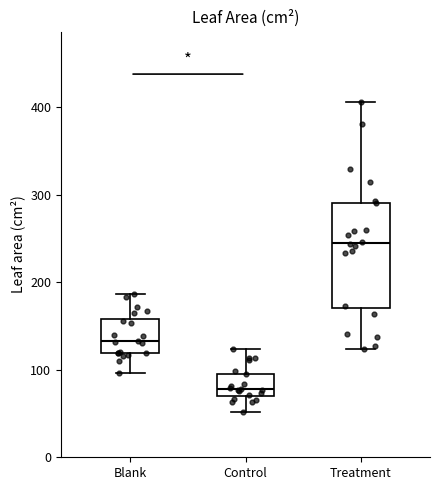

Reading left to right, transcribe this box plot: for each box, give where its median line is, the range the box spans, and where its two whiskers end, as read against the y-axis. The values are not printed on the chart, so give them approximately, as read against the axis.

Blank: median 130, box 120 to 160, whiskers 100 to 190
Control: median 80, box 70 to 100, whiskers 50 to 120
Treatment: median 250, box 170 to 290, whiskers 120 to 410